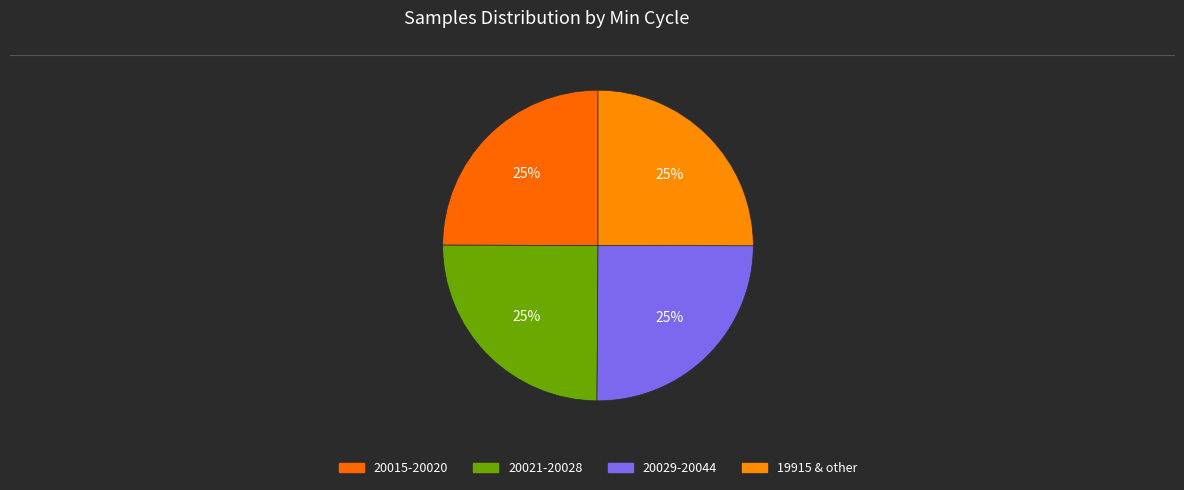

How many slices are in this pie chart?

4